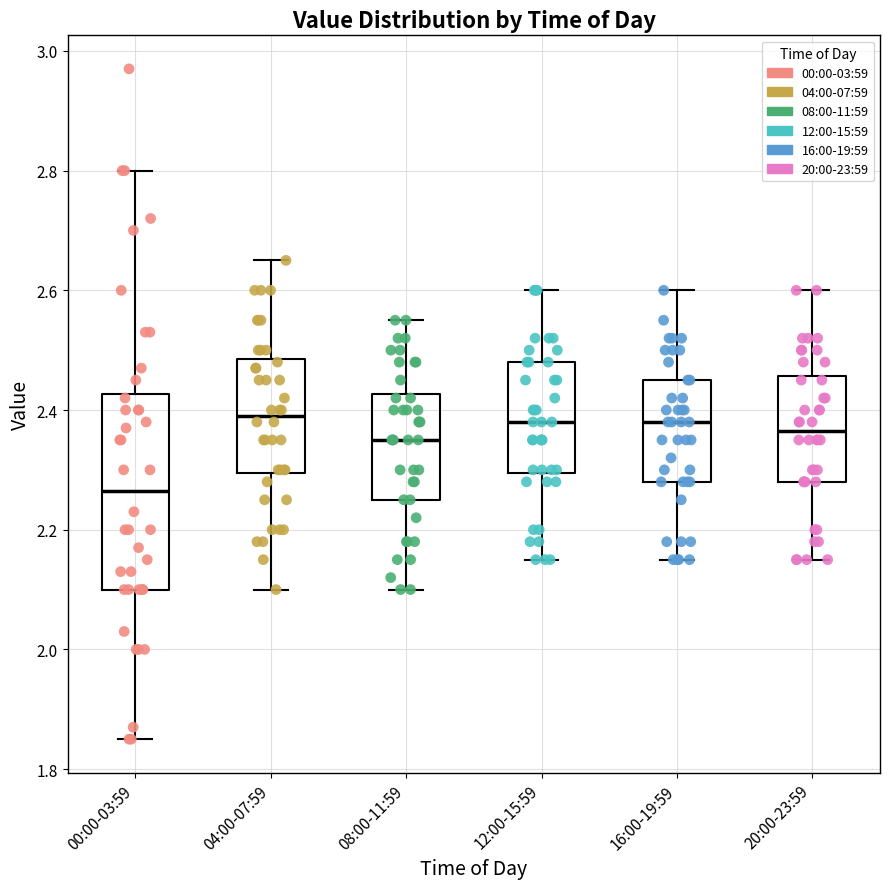

Reading left to right, transcribe this box plot: for each box, give where its median line is, the range the box spans, and where its two whiskers end, as read against the y-axis. The values are not printed on the chart, so give them approximately, as read against the axis.

00:00-03:59: median 2.26, box 2.10 to 2.42, whiskers 1.86 to 2.80
04:00-07:59: median 2.40, box 2.30 to 2.48, whiskers 2.10 to 2.66
08:00-11:59: median 2.36, box 2.26 to 2.42, whiskers 2.10 to 2.56
12:00-15:59: median 2.38, box 2.30 to 2.48, whiskers 2.16 to 2.60
16:00-19:59: median 2.38, box 2.28 to 2.46, whiskers 2.16 to 2.60
20:00-23:59: median 2.36, box 2.28 to 2.46, whiskers 2.16 to 2.60